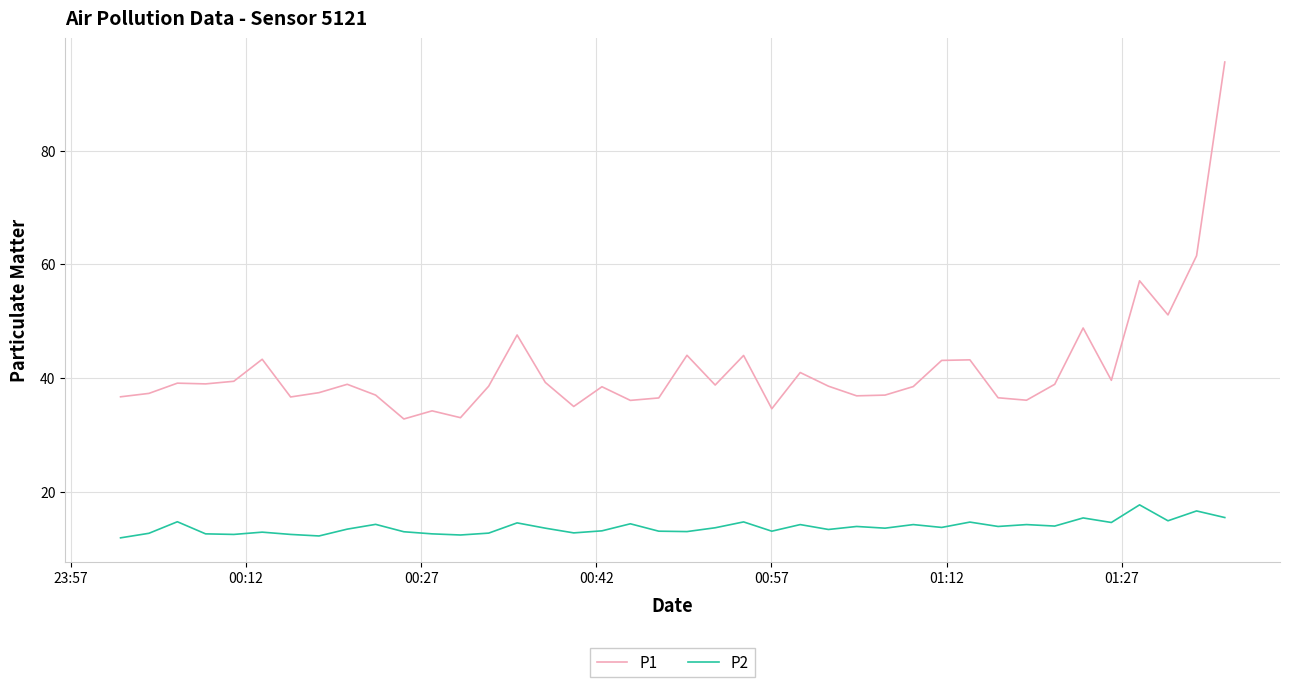

Which series has the largest range (max minus min)?

P1